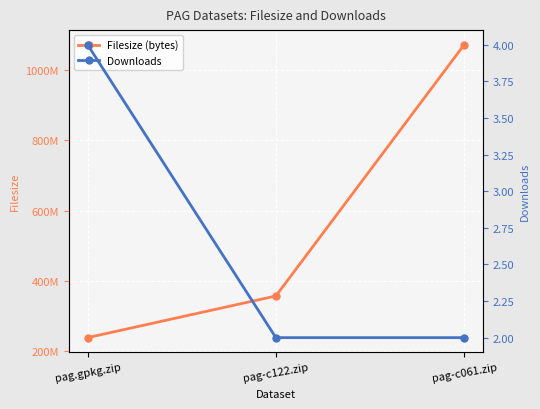

Count the Downloads values in the range 2 to 4.

3